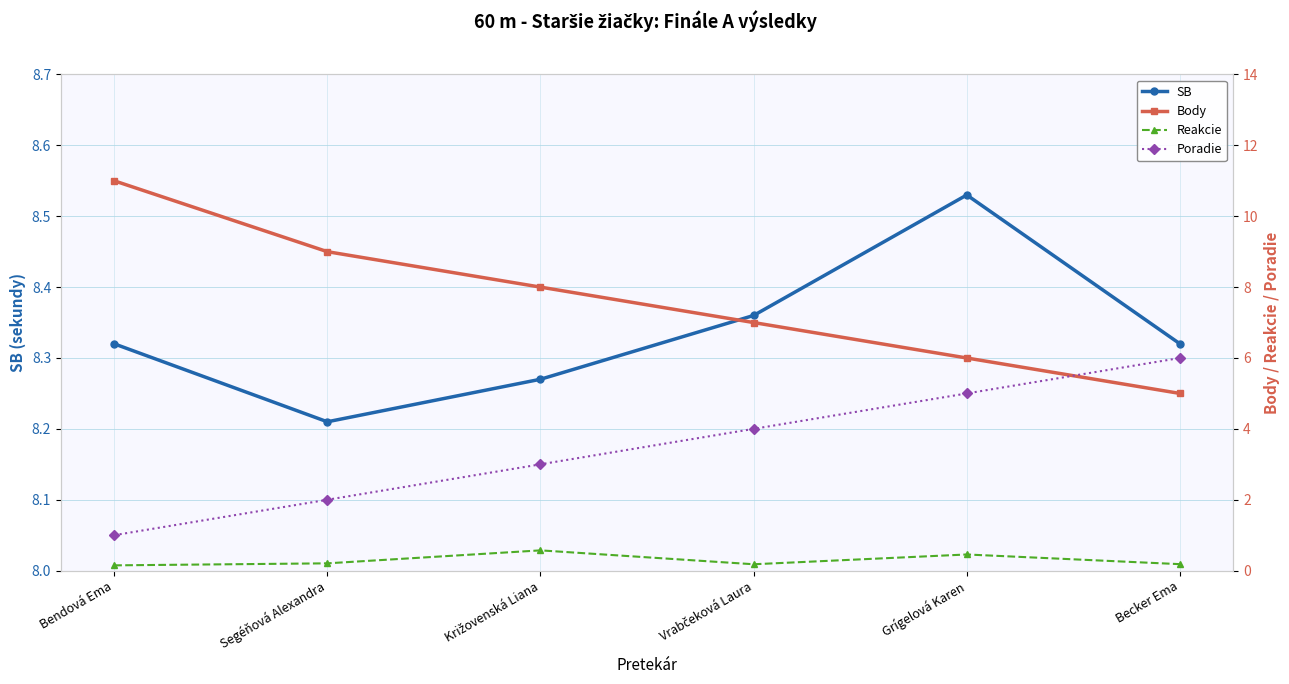

How many lines are shown in the chart?

4